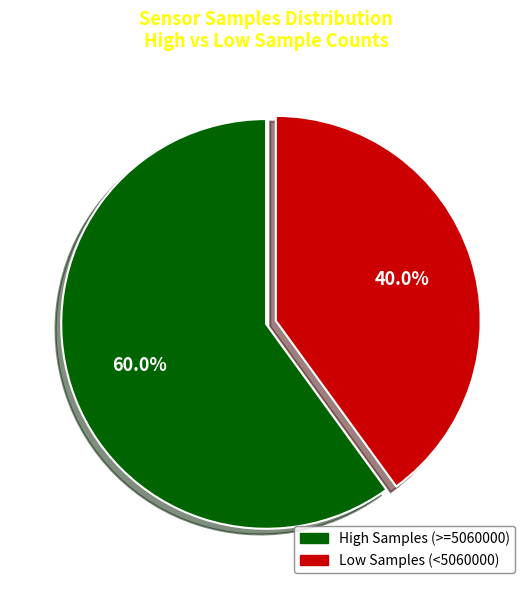

Does any single category account for the majority?

Yes